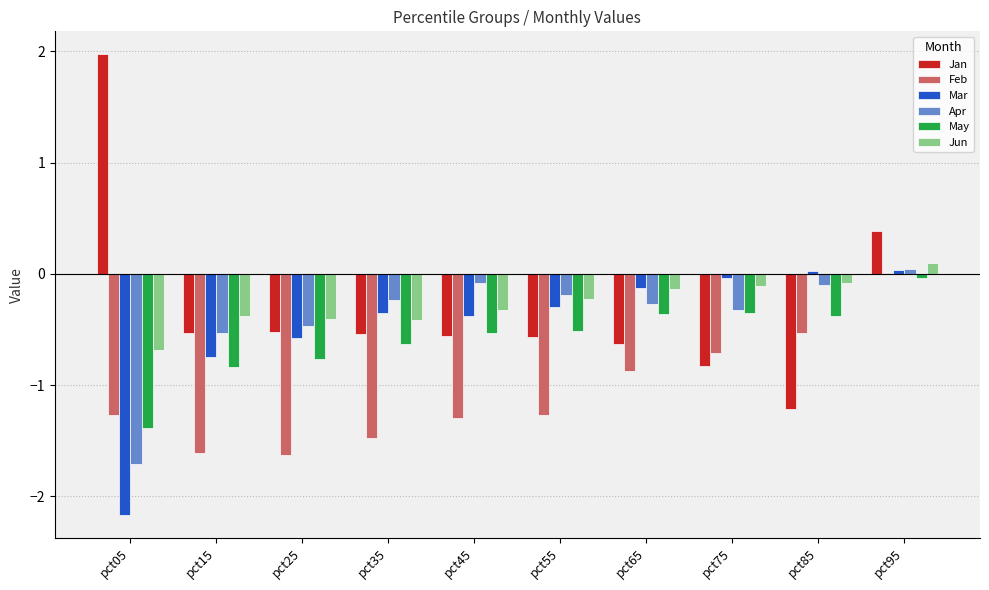

At which label is Mar closest to -1?

pct15